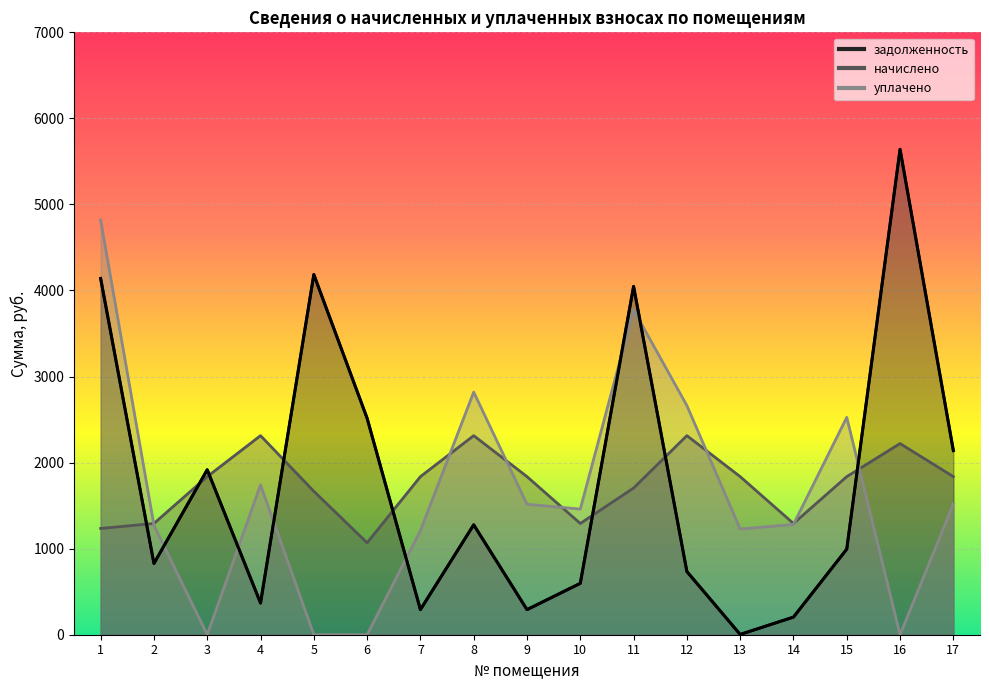

At which category does the chart reach its peak across all series?

16